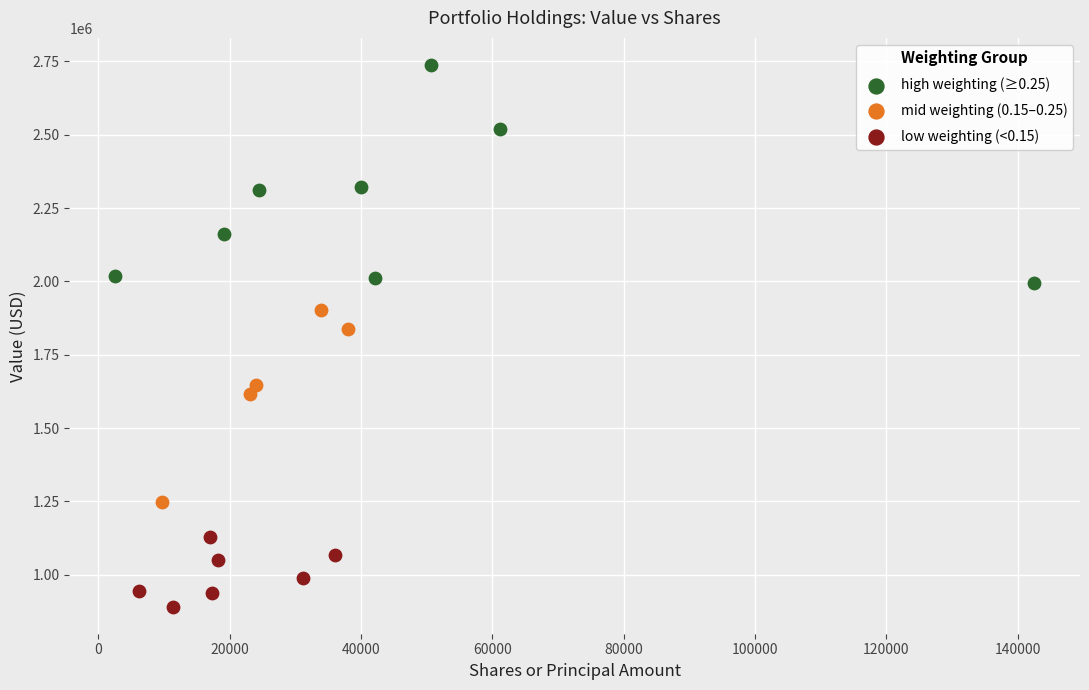

What are all the series names shown in the legend?

high weighting (≥0.25), mid weighting (0.15–0.25), low weighting (<0.15)